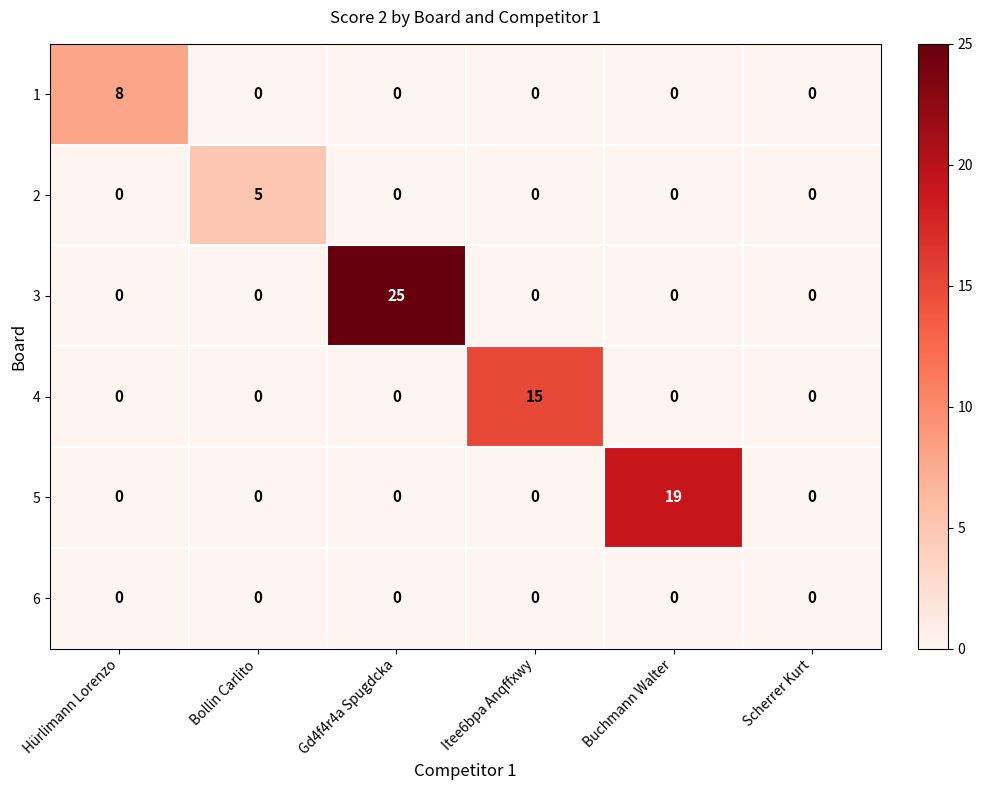

What is the maximum value for 5?

19